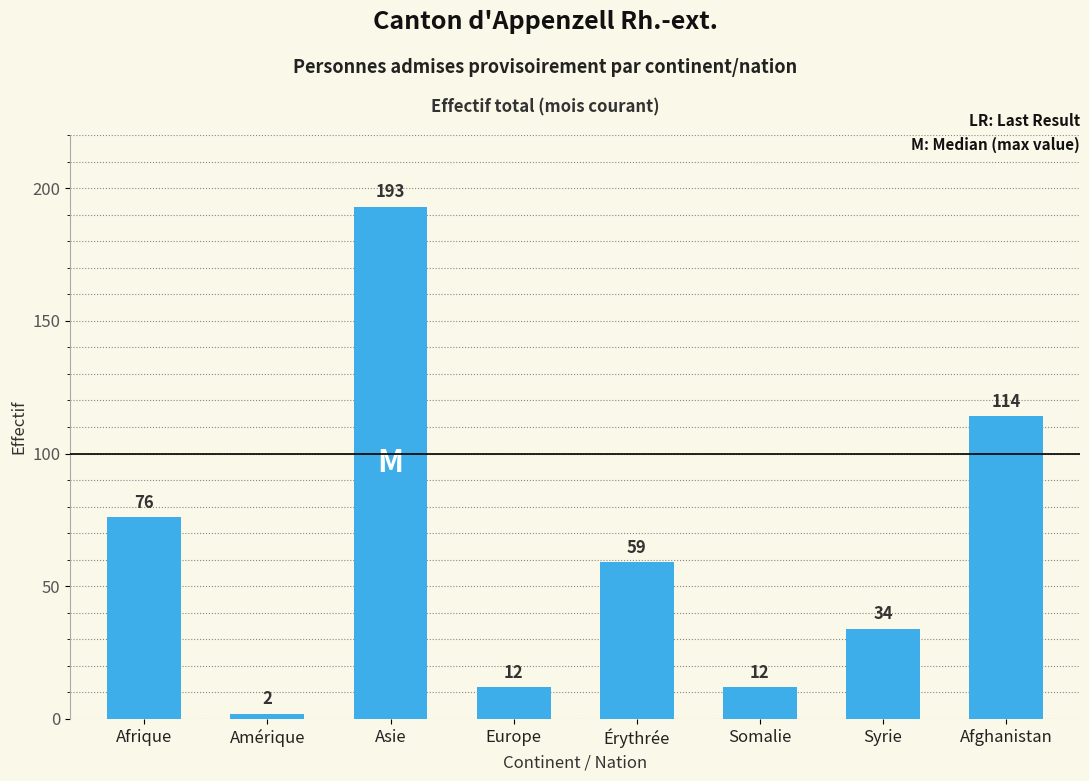

Reading left to right, extract all data points from this chart.

76	2	193	12	59	12	34	114